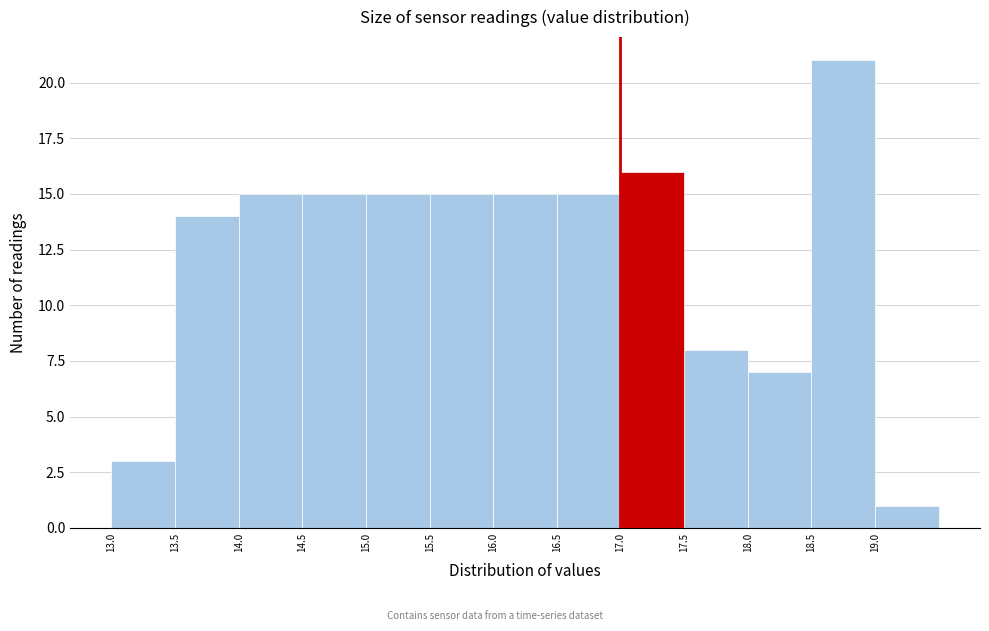

Reading left to right, list every bar in this chart as the range it spans on the x-axis followed by its height. The values are not printed on the chart, so give them approximately, as read against the axis.

13.0 to 13.5: 3
13.5 to 14.0: 14
14.0 to 14.5: 15
14.5 to 15.0: 15
15.0 to 15.5: 15
15.5 to 16.0: 15
16.0 to 16.5: 15
16.5 to 17.0: 15
17.0 to 17.5: 16
17.5 to 18.0: 8
18.0 to 18.5: 7
18.5 to 19.0: 21
19.0 to 19.5: 1